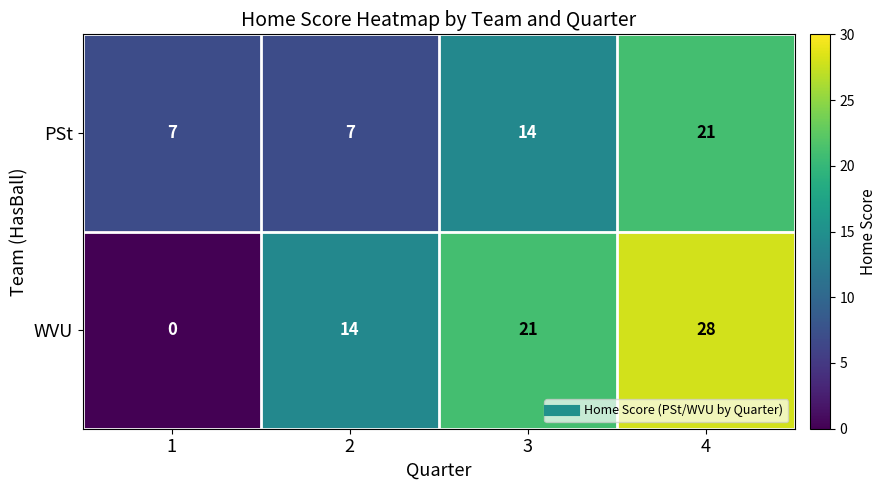

List the series in order of their overall mean, highest first.

WVU, PSt